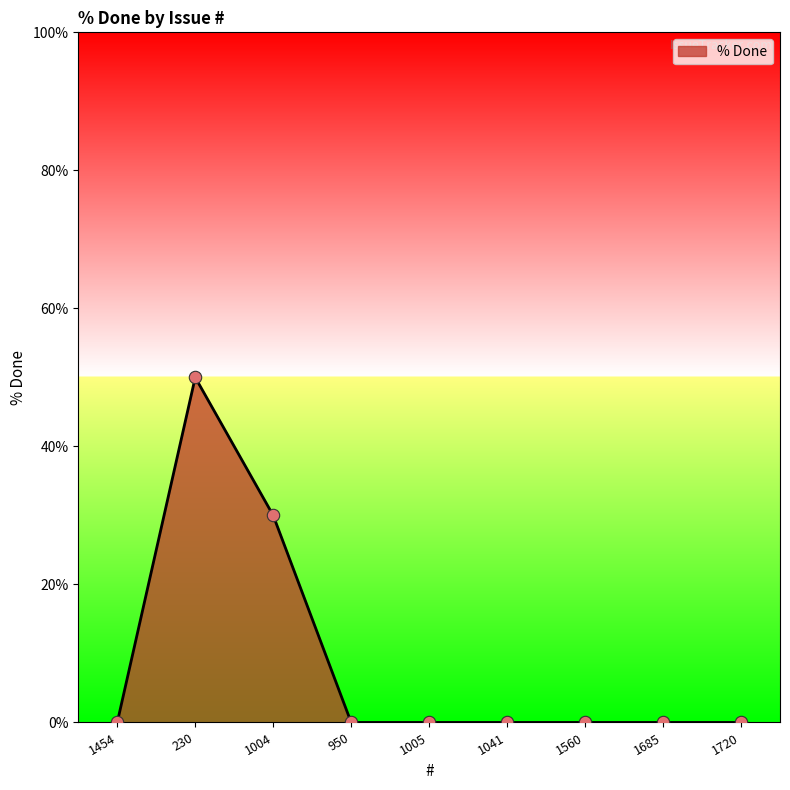

What is the change in value from 230 to 1685?

-50